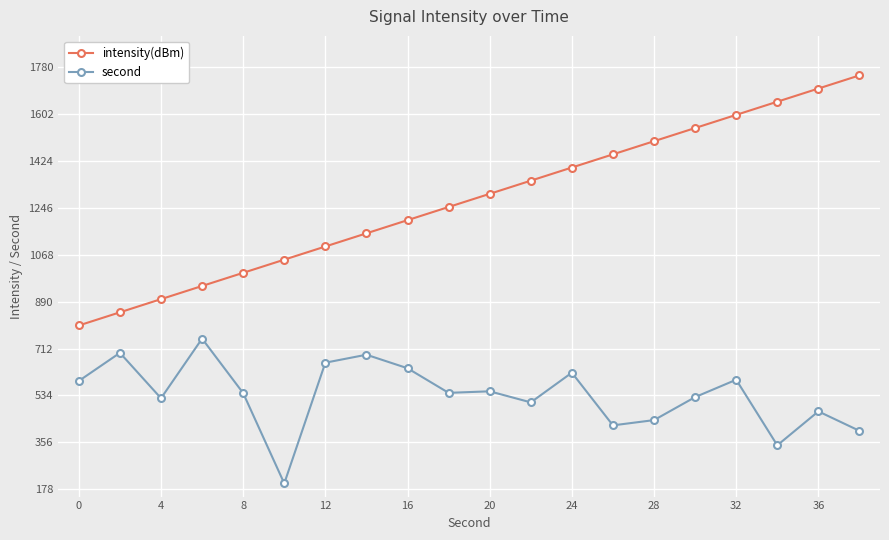

What is the value of the second point at the 6th from the left?

200.0